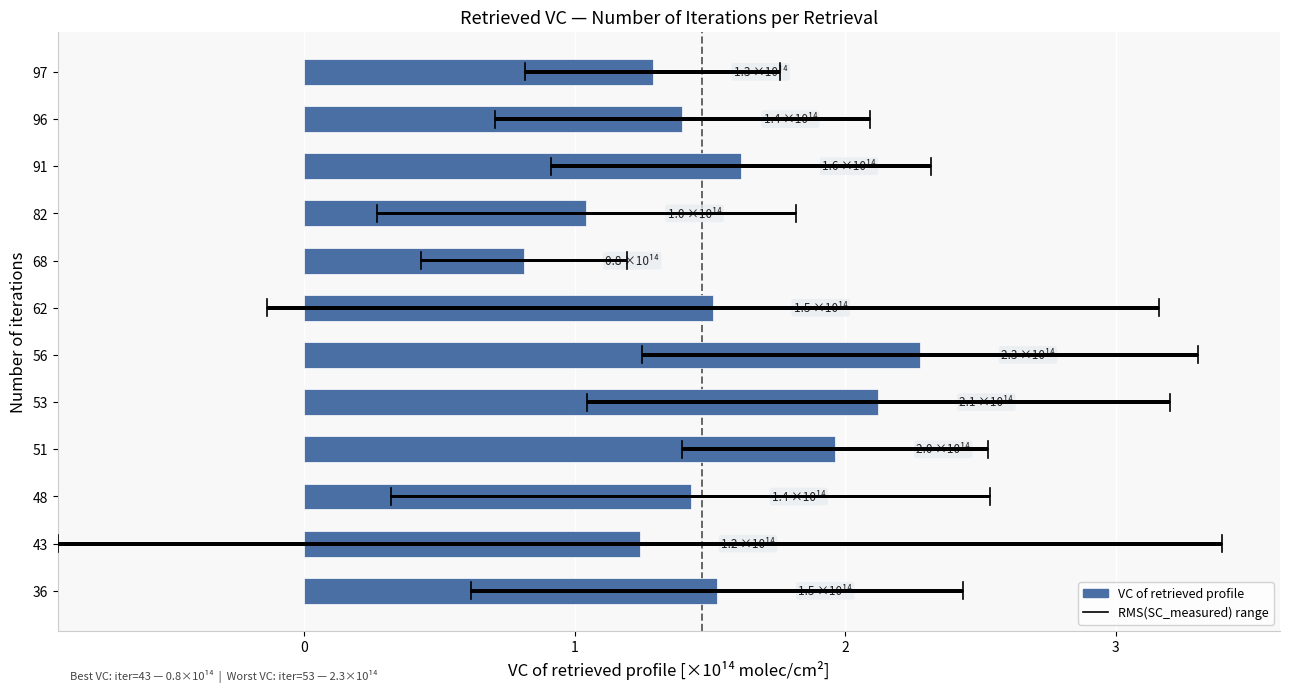

How many values in the VC of retrieved profile [×10¹⁴ molec/cm²] series are below 1?

1